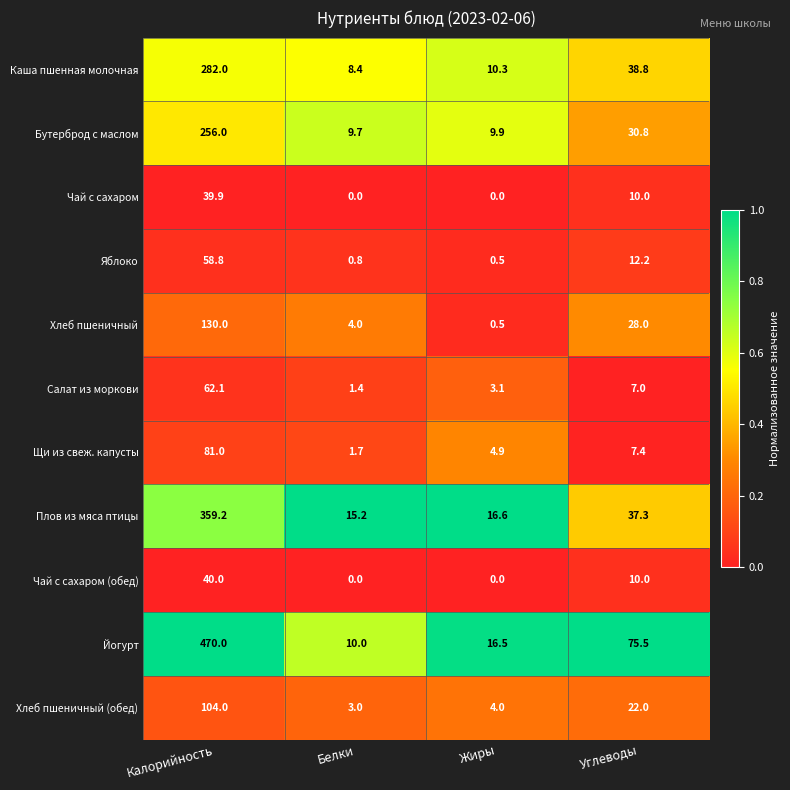

Where is Хлеб пшеничный (обед) nearest to the value 53?

Углеводы